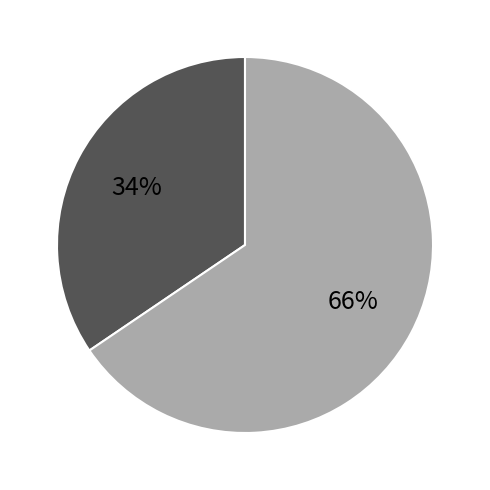

Count the number of slices in the pie.

2